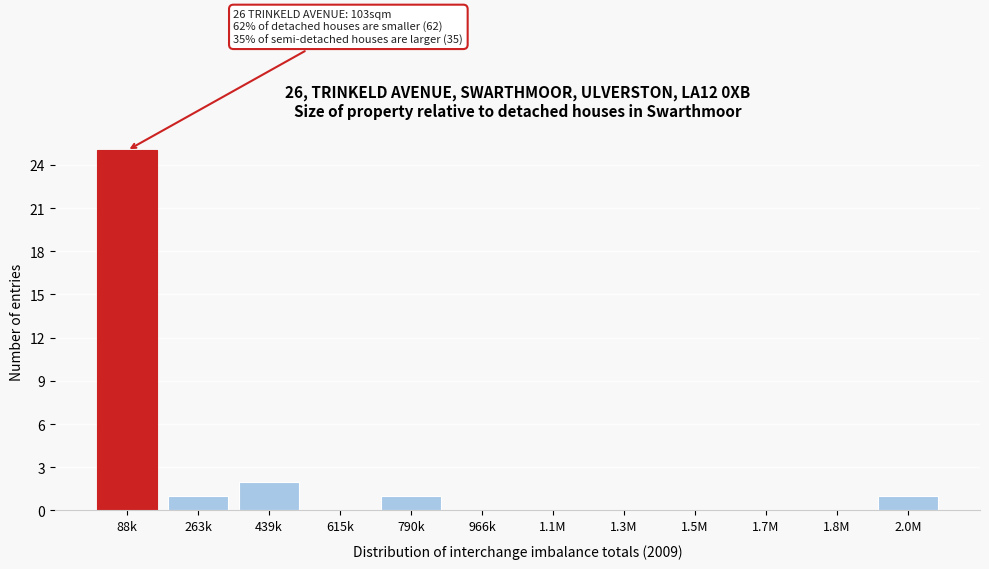

Reading right to left, what are all the values shown in this chart?

2.0M=1	1.8M=0	1.7M=0	1.5M=0	1.3M=0	1.1M=0	966k=0	790k=1	615k=0	439k=2	263k=1	88k=25